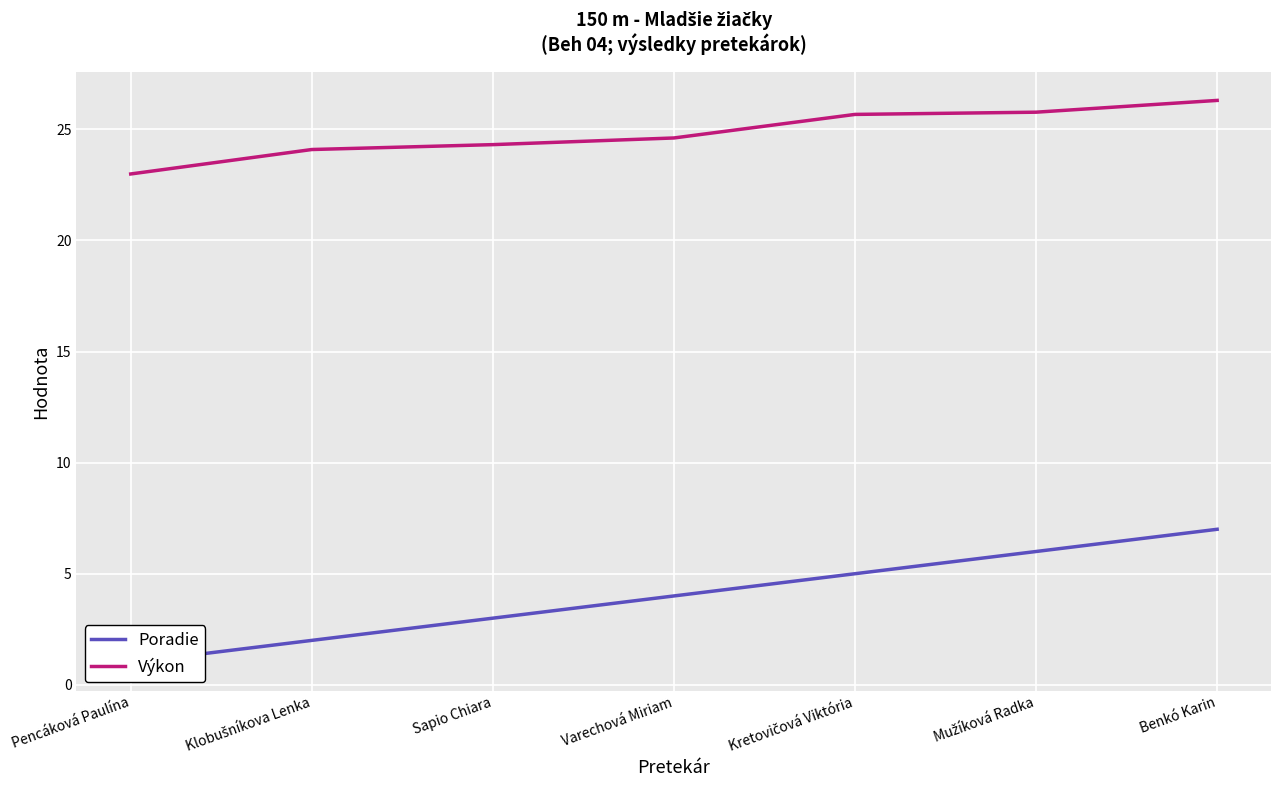

Read the Poradie value at Pencáková Paulína.

1.0